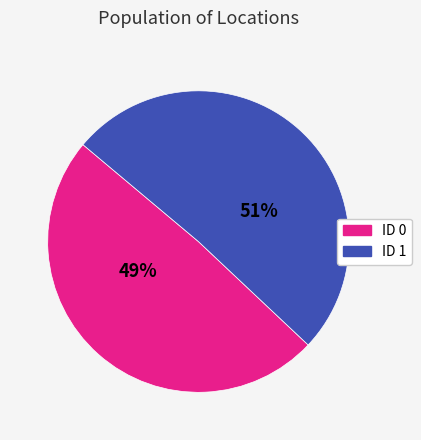

To the nearest percent, what is the average slice percentage?

50%